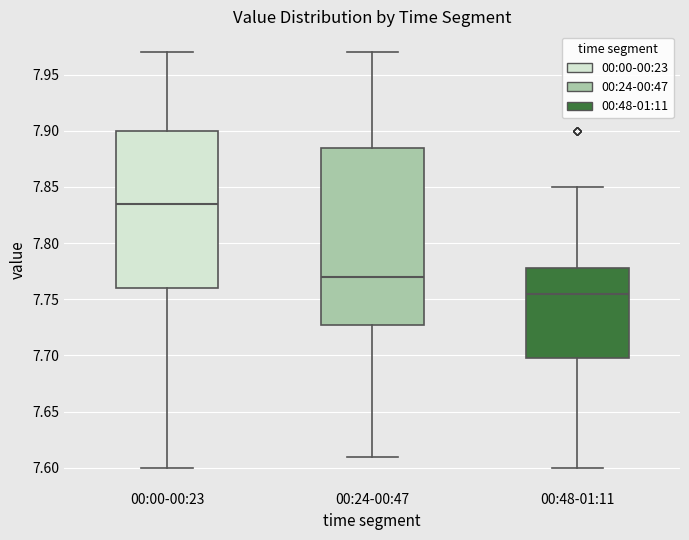

Which box has the lowest median line?

00:48-01:11